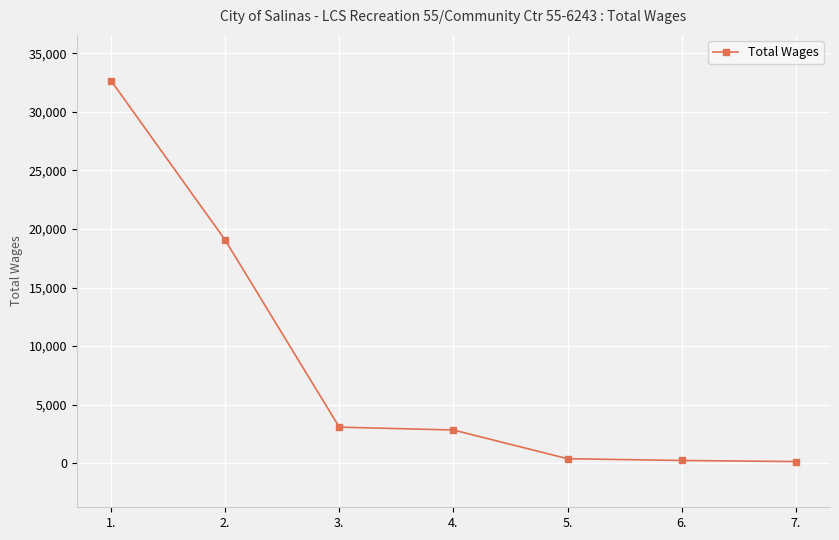

What is the sum of all values?

58414